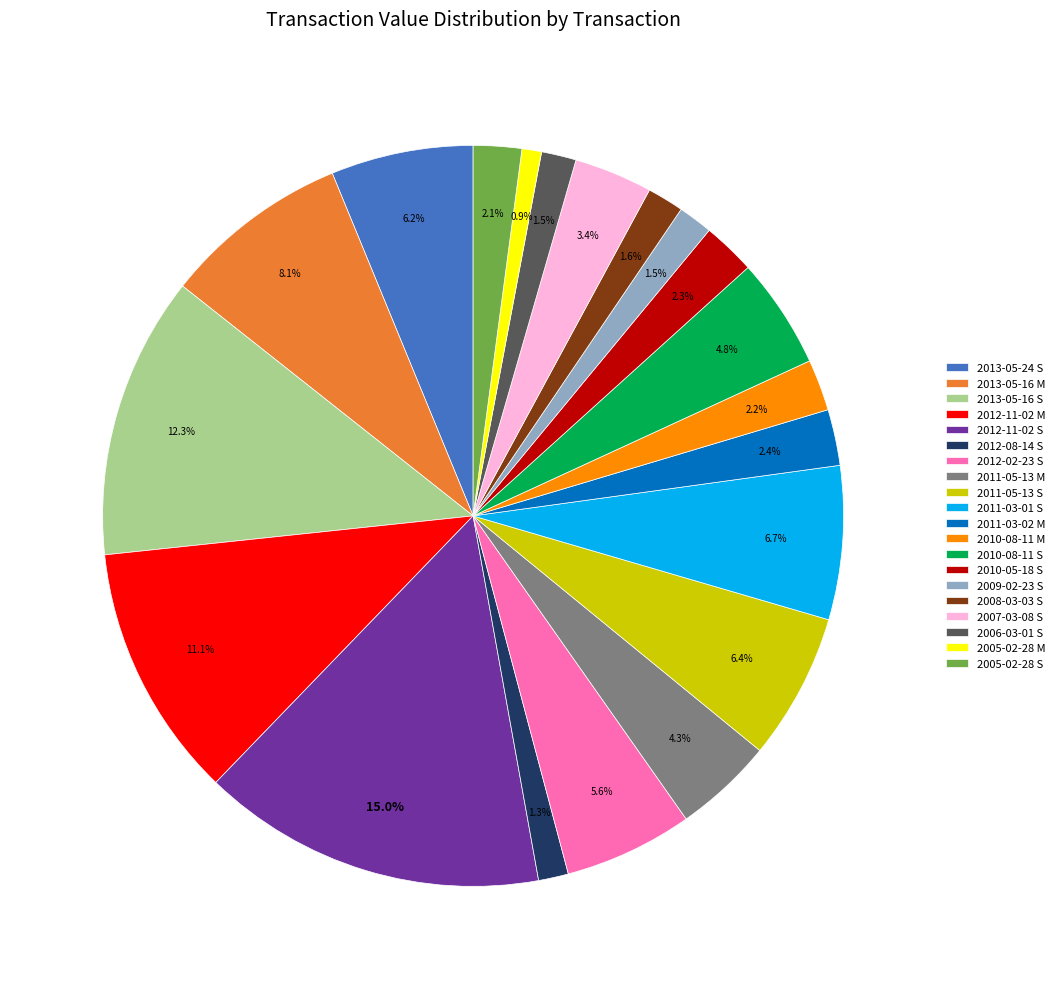

Combined, what portion of the pie is 2005-02-28 M and 2005-02-28 S?

3.0%